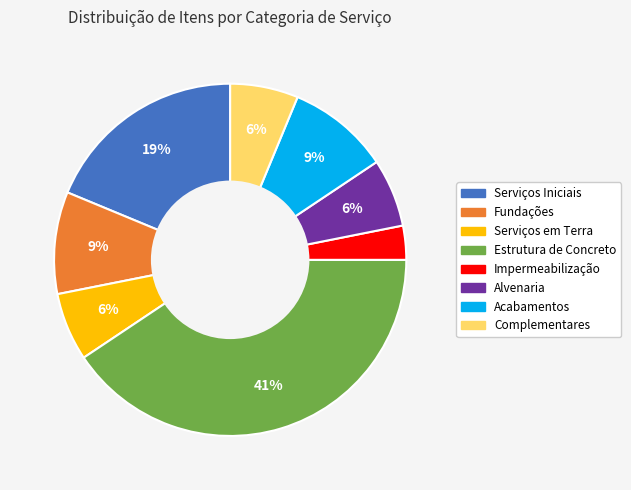

To the nearest percent, what is the average slice percentage?

12%